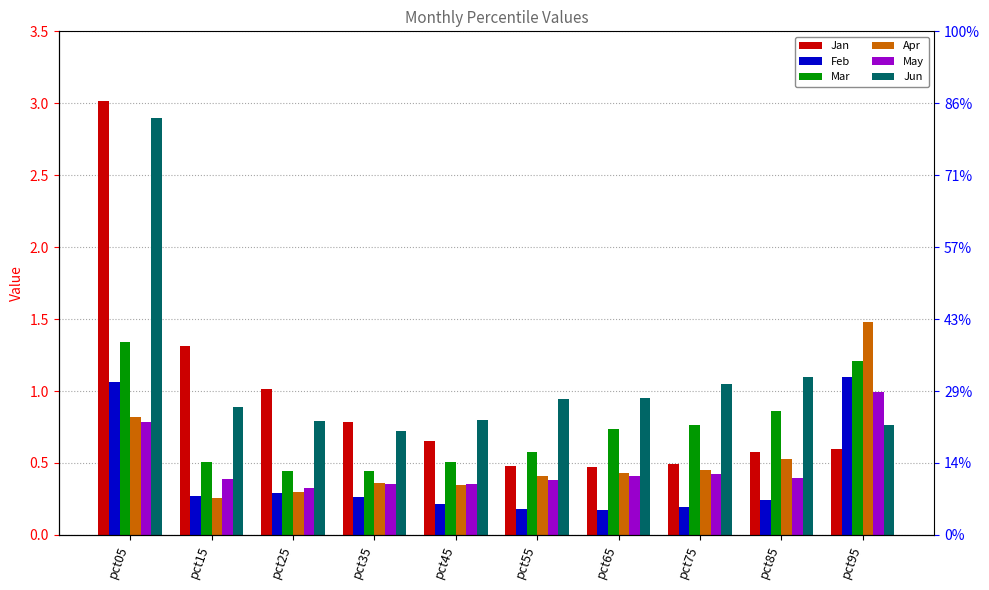

List the labels in order of Feb value, smallest first.

pct65, pct55, pct75, pct45, pct85, pct35, pct15, pct25, pct05, pct95